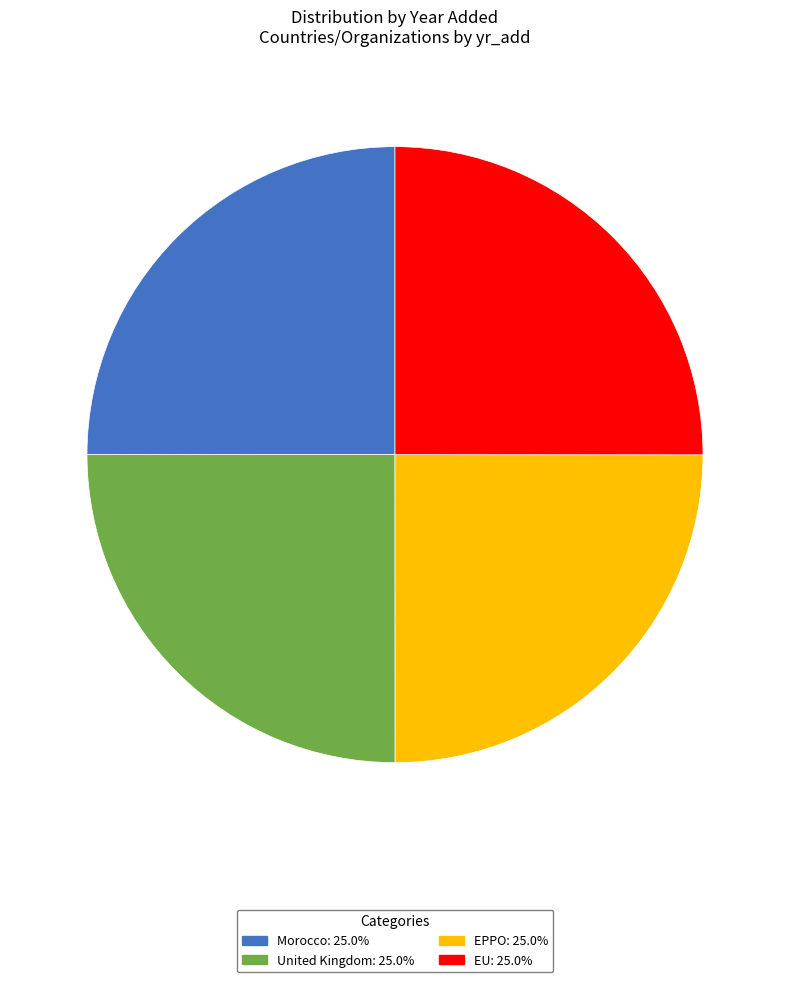

Is Morocco: 25.0% the majority of the pie?

No